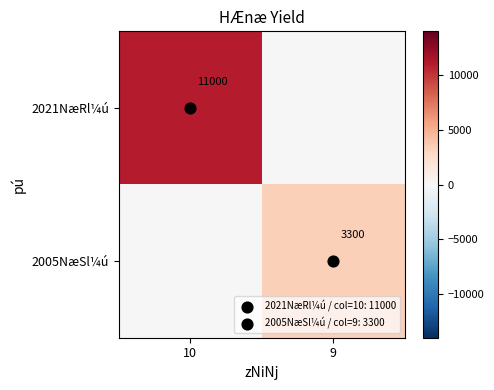

Which series has the largest total across all categories?

2021NæRl¼ú